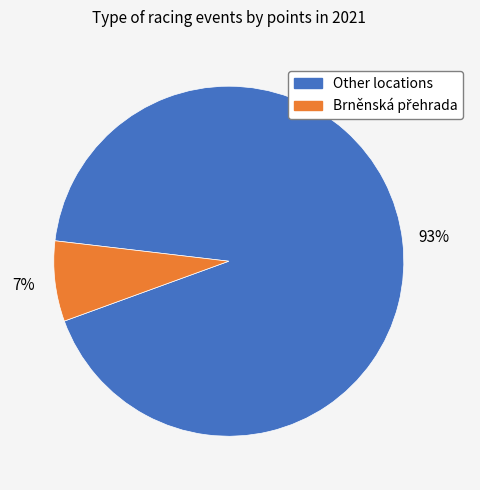

To the nearest percent, what is the average slice percentage?

50%